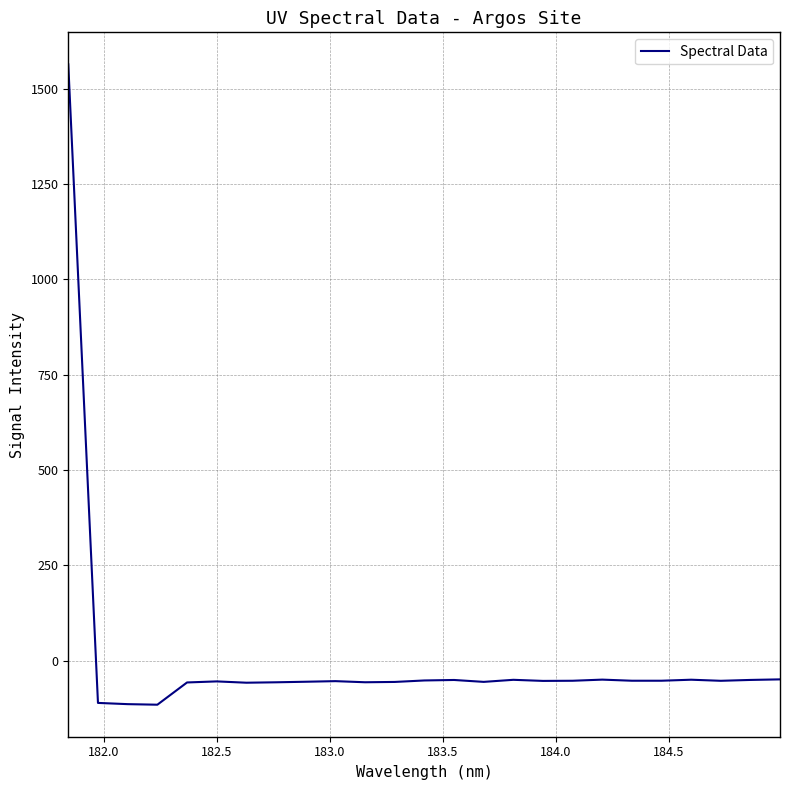

What is the difference between the maximum and minimum values?

1678.9